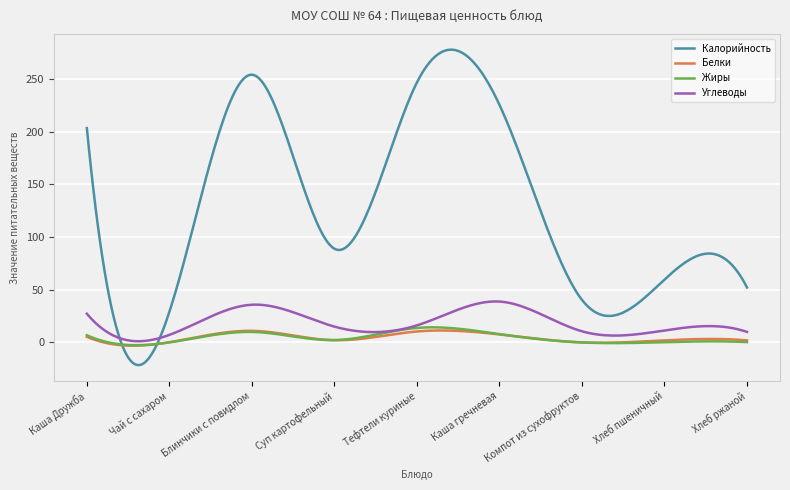

Which series has the largest total across all categories?

Калорийность